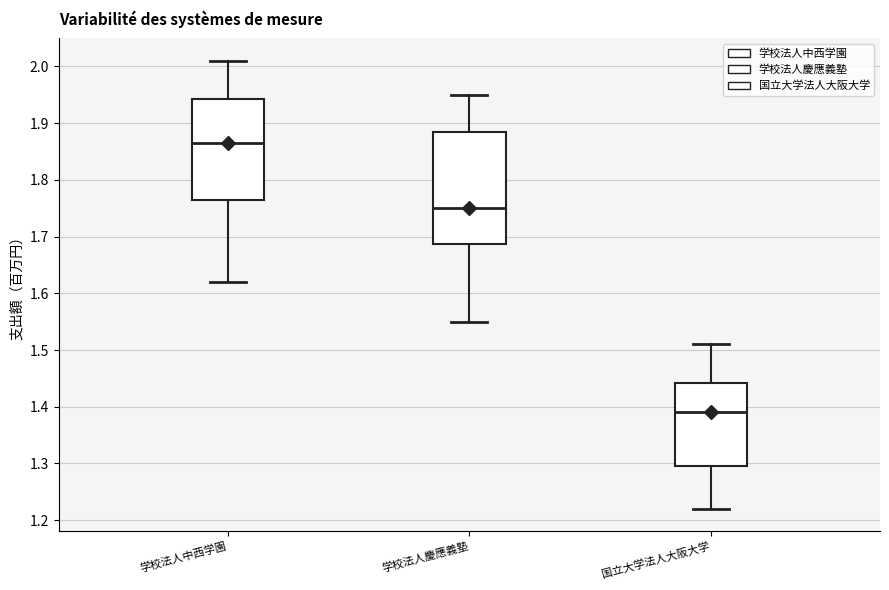

Reading left to right, read every box against the y-axis: the position of its median line, the range the box covers, and the ends of its whiskers. The values are not printed on the chart, so give them approximately, as read against the axis.

学校法人中西学園: median 1.87, box 1.77 to 1.94, whiskers 1.62 to 2.01
学校法人慶應義塾: median 1.75, box 1.69 to 1.88, whiskers 1.55 to 1.95
国立大学法人大阪大学: median 1.39, box 1.30 to 1.44, whiskers 1.22 to 1.51